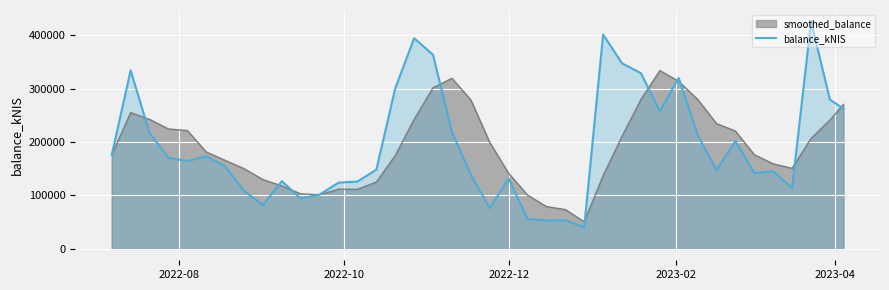

How many points are higher than both their immediate neighbors (excluding endpoints)?

11